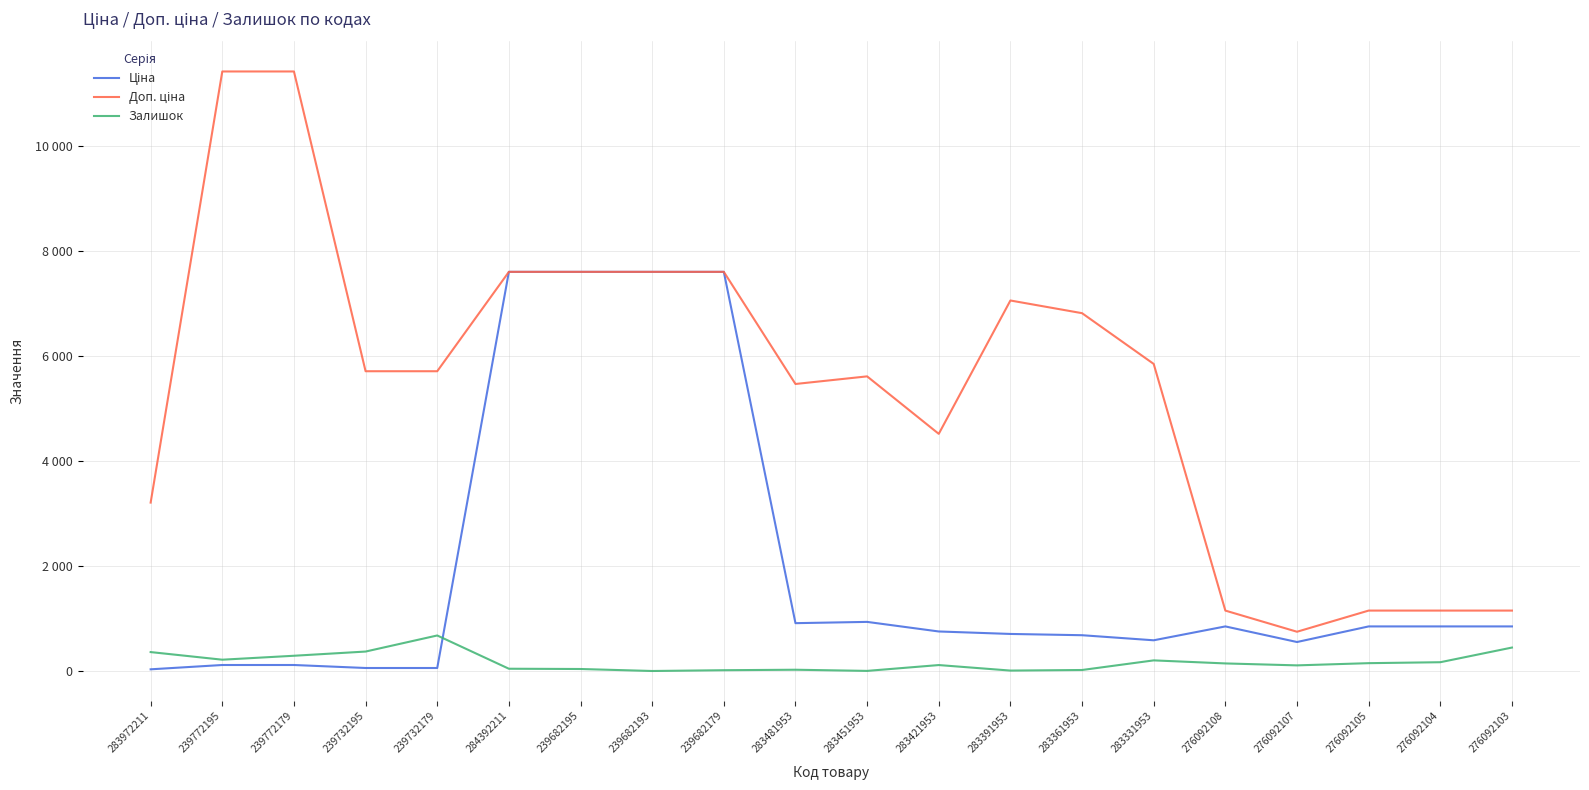

Is this an area chart (filled region under the line)?

No